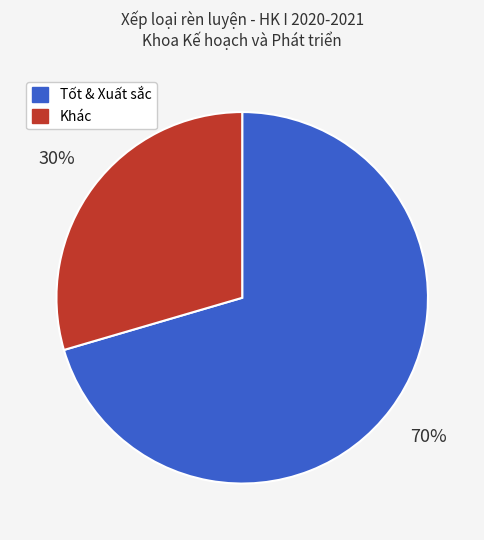

Is there a majority slice in this chart?

Yes